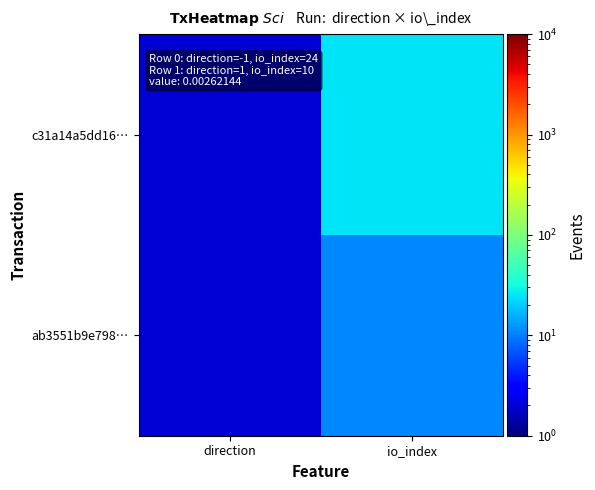

Which series has the largest total across all categories?

c31a14a5dd16…